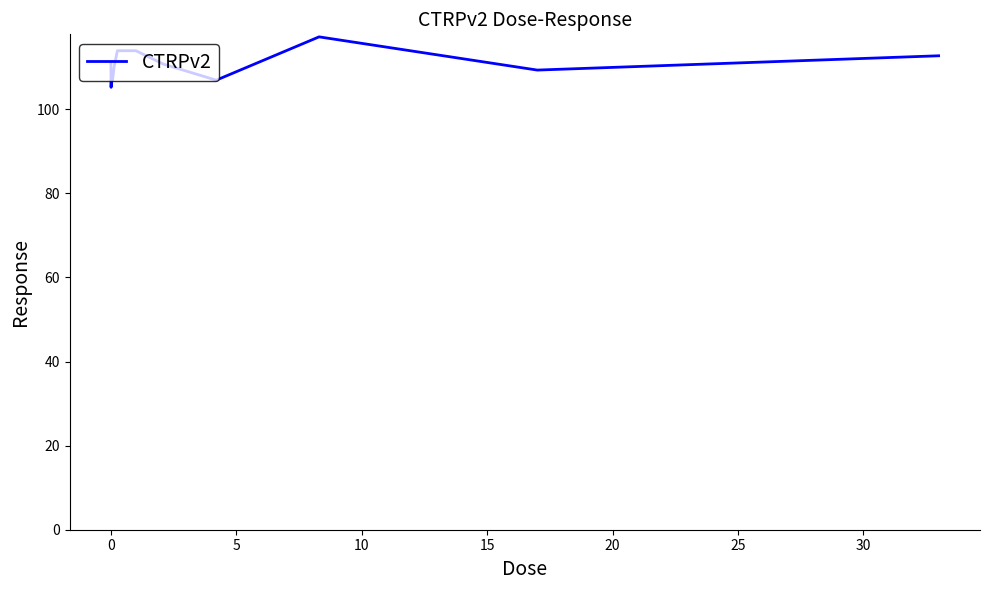

What is the difference between the maximum and minimum values?

12.0